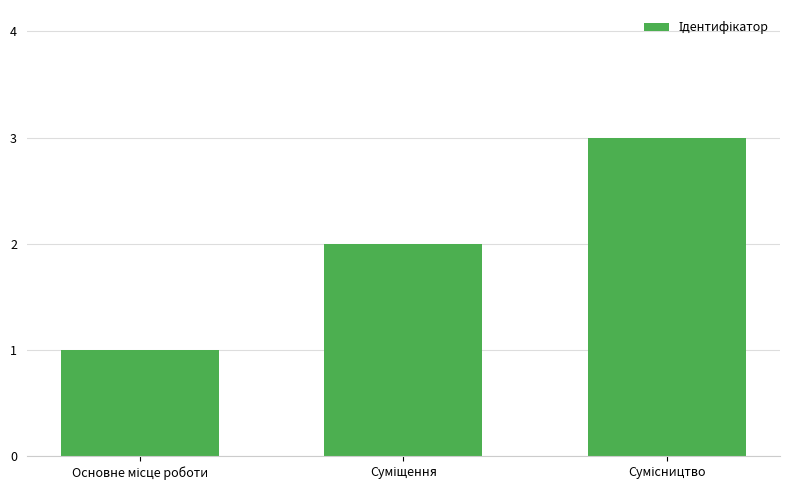

What is the sum of all values?

6